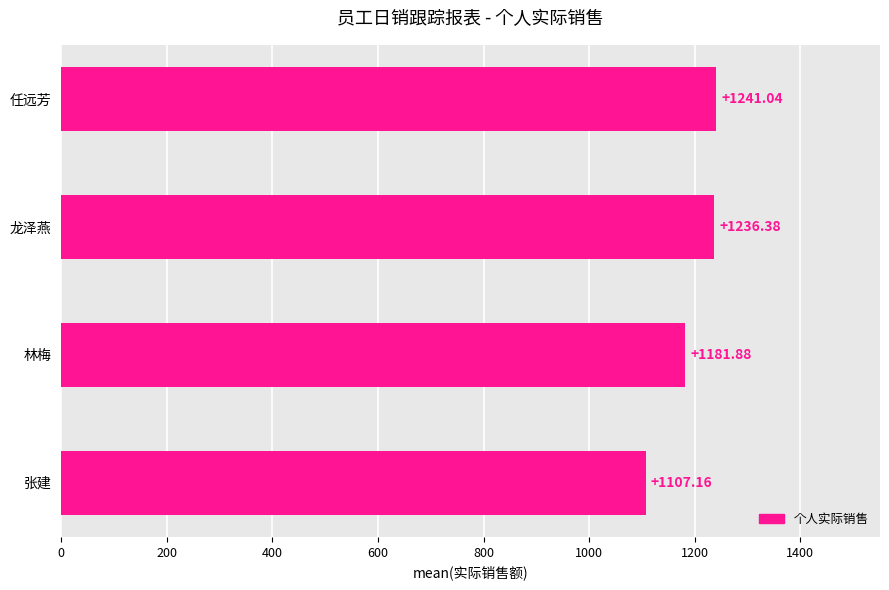

What is the sum of the values at 林梅 and 任远芳?

2422.9